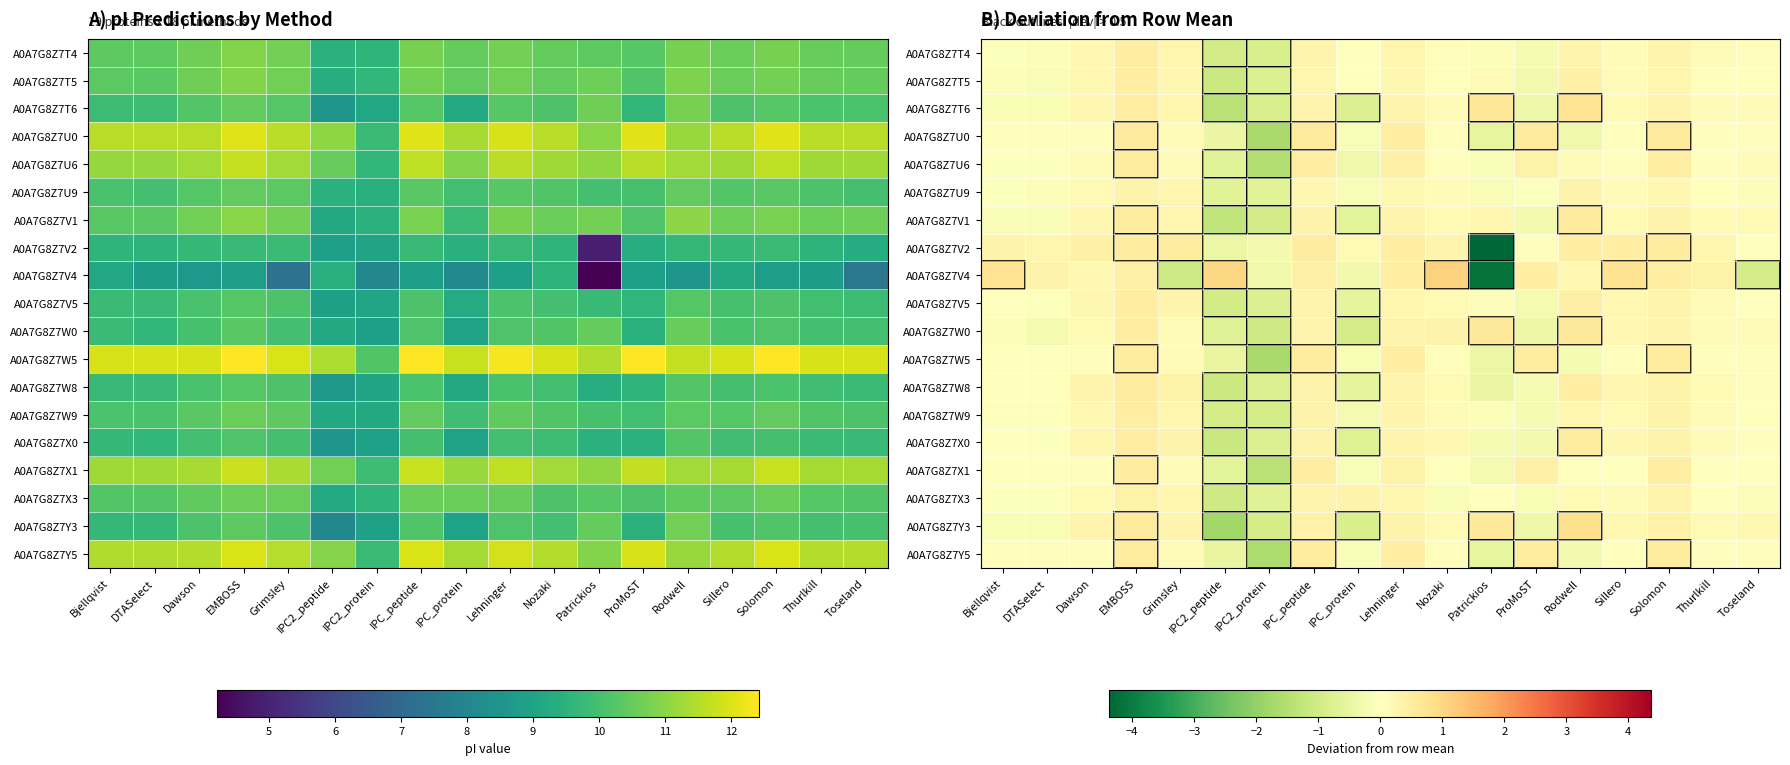

List the series in order of their peak value, highest first.

A0A7G8Z7V4, A0A7G8Z7Y3, A0A7G8Z7T6, A0A7G8Z7W0, A0A7G8Z7U0, A0A7G8Z7V1, A0A7G8Z7X0, A0A7G8Z7W5, A0A7G8Z7Y5, A0A7G8Z7U6, A0A7G8Z7V2, A0A7G8Z7X1, A0A7G8Z7W8, A0A7G8Z7T4, A0A7G8Z7W9, A0A7G8Z7T5, A0A7G8Z7V5, A0A7G8Z7X3, A0A7G8Z7U9